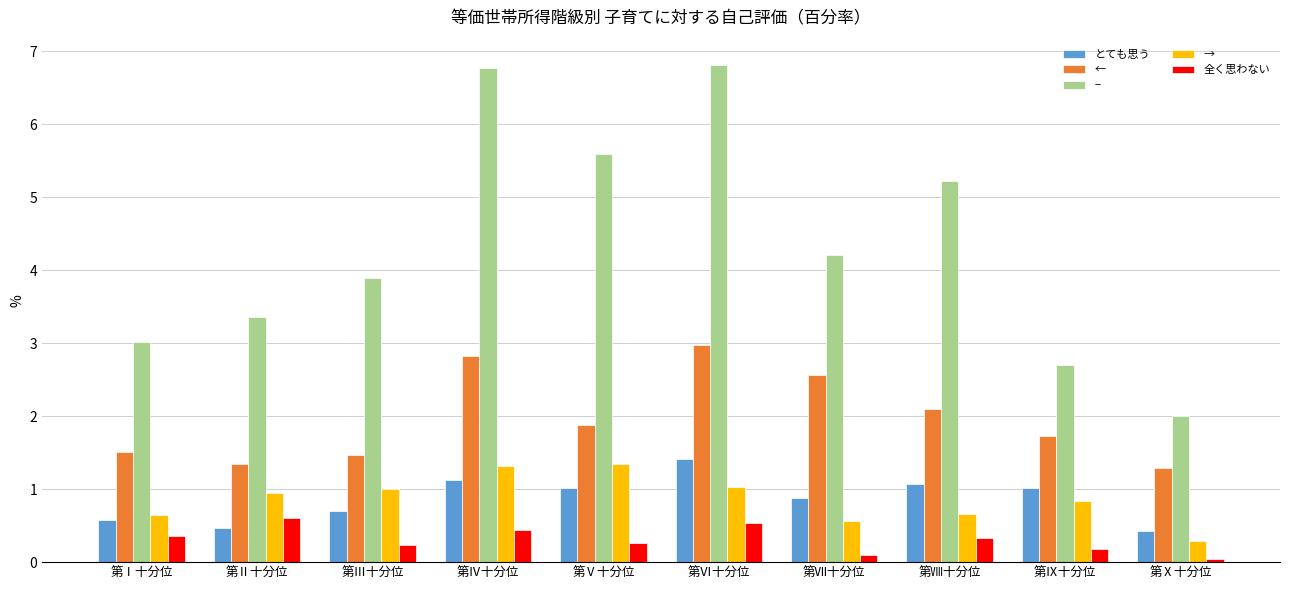

What is the difference between the ← values at 第Ⅴ十分位 and 第Ⅲ十分位?

0.4